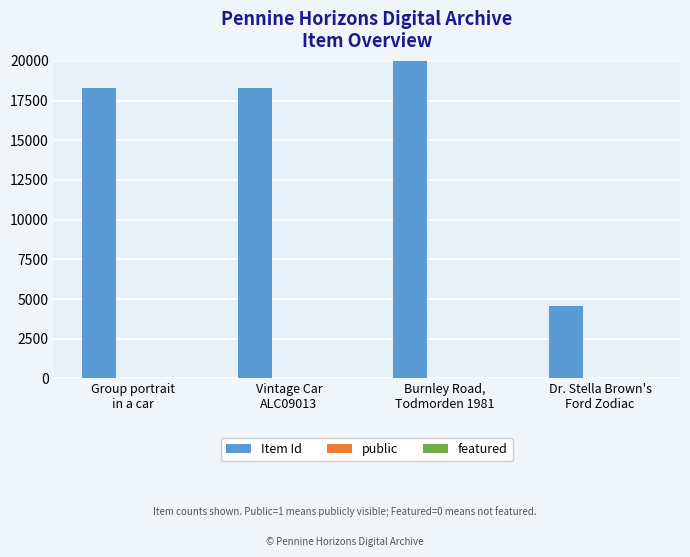

The featured series shows 0 at Group portrait
in a car. True or false?

True